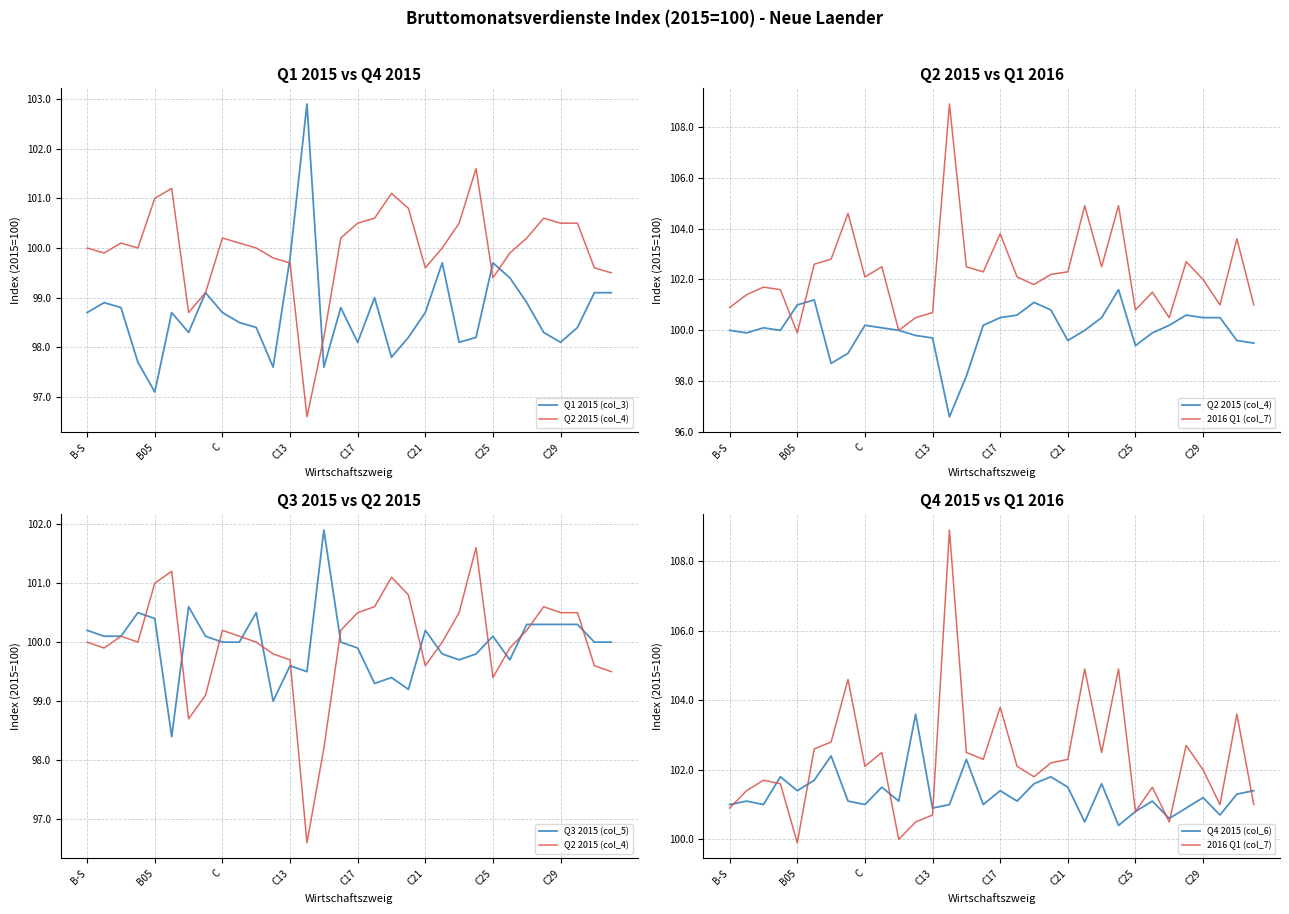

What is the spread (max minus min) of values at 29?

2.6